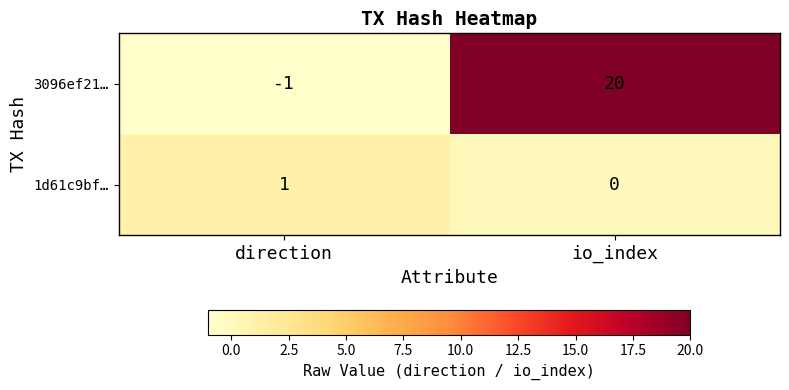

True or false: 3096ef21… has a value of 12 at io_index.

False